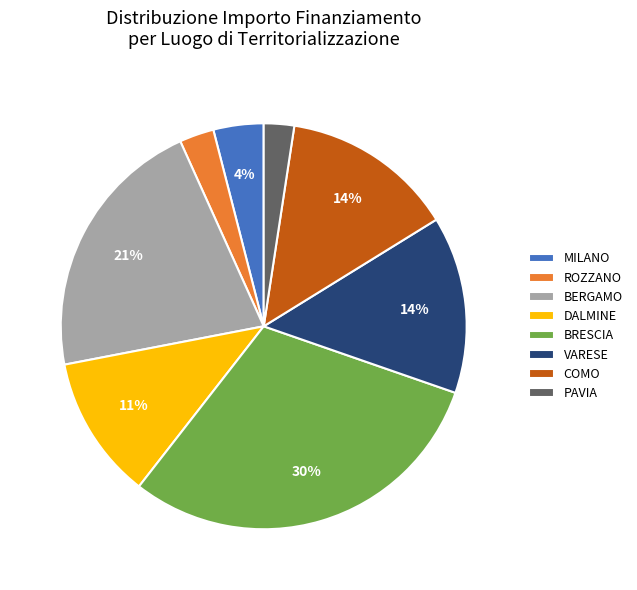

Between BERGAMO and MILANO, which is larger?

BERGAMO